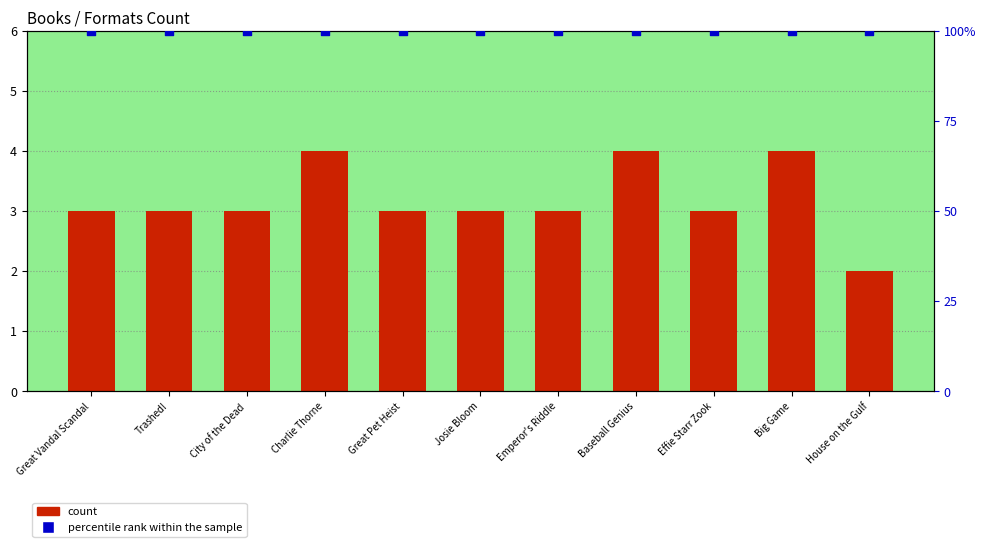

At which category is the sum across all series the highest?

Charlie Thorne